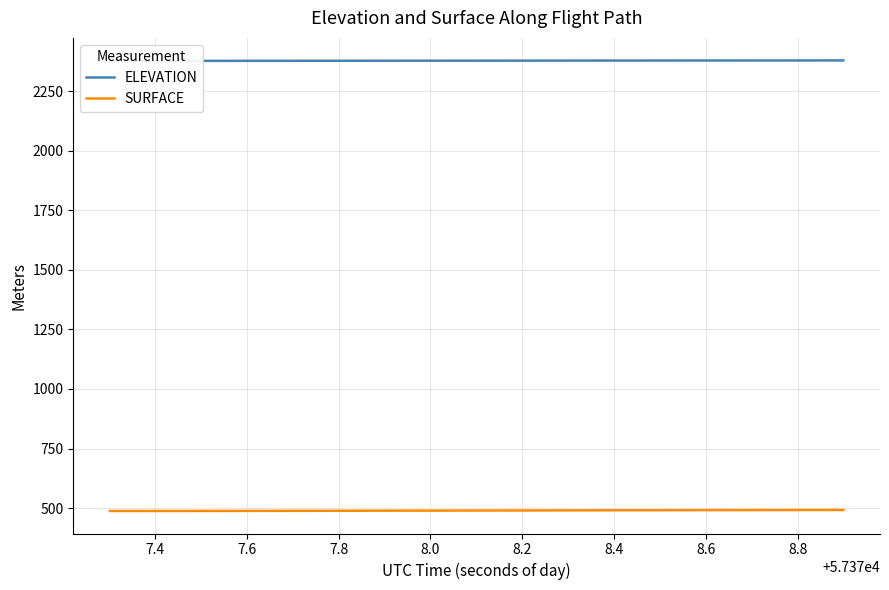

What are all the series names shown in the legend?

ELEVATION, SURFACE